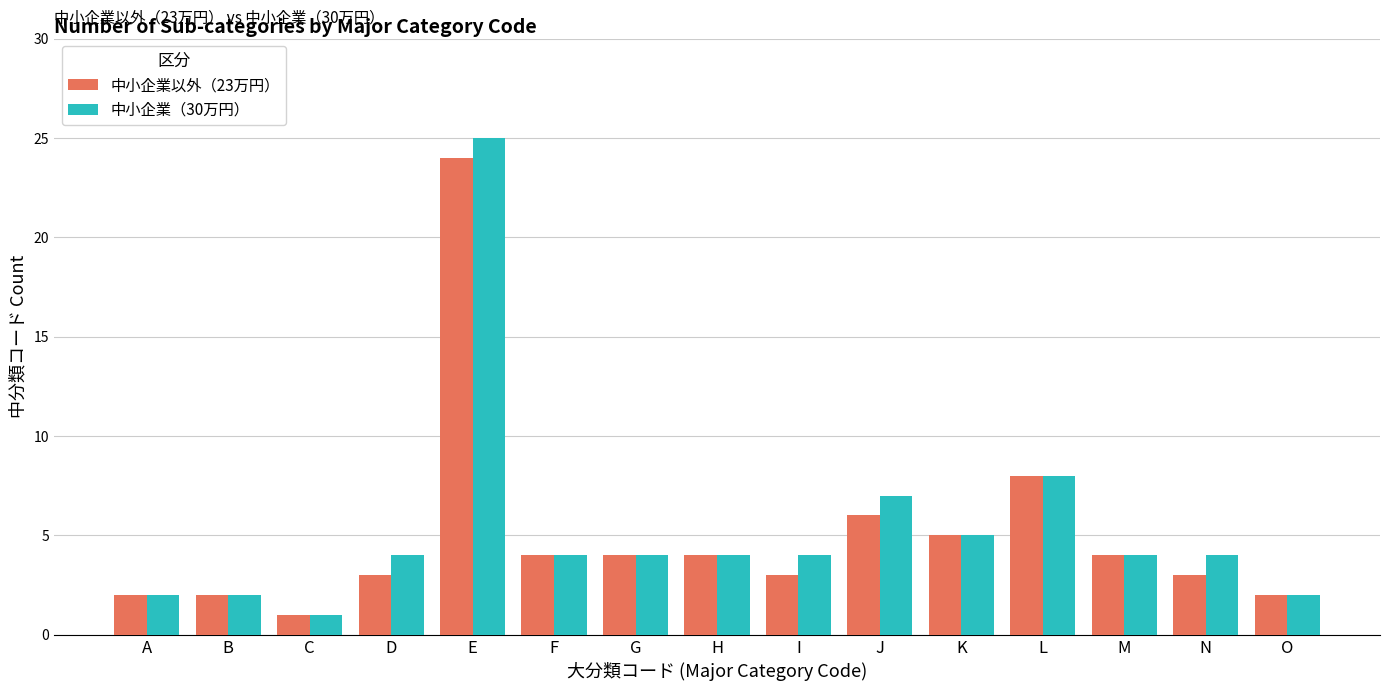

What is the sum of all 中小企業以外（23万円） values?

75